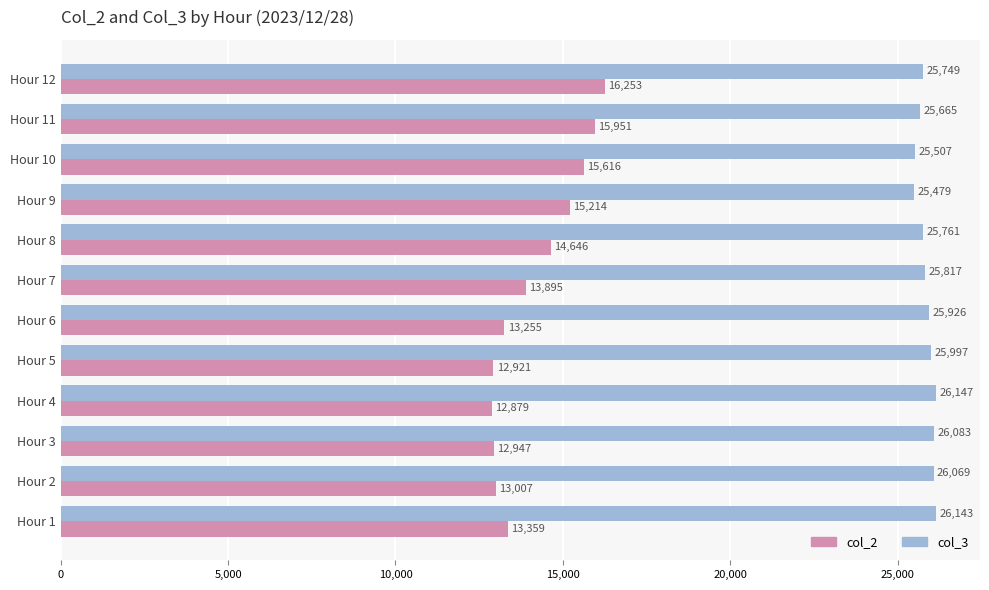

Which series changed the most between Hour 5 and Hour 9?

col_2